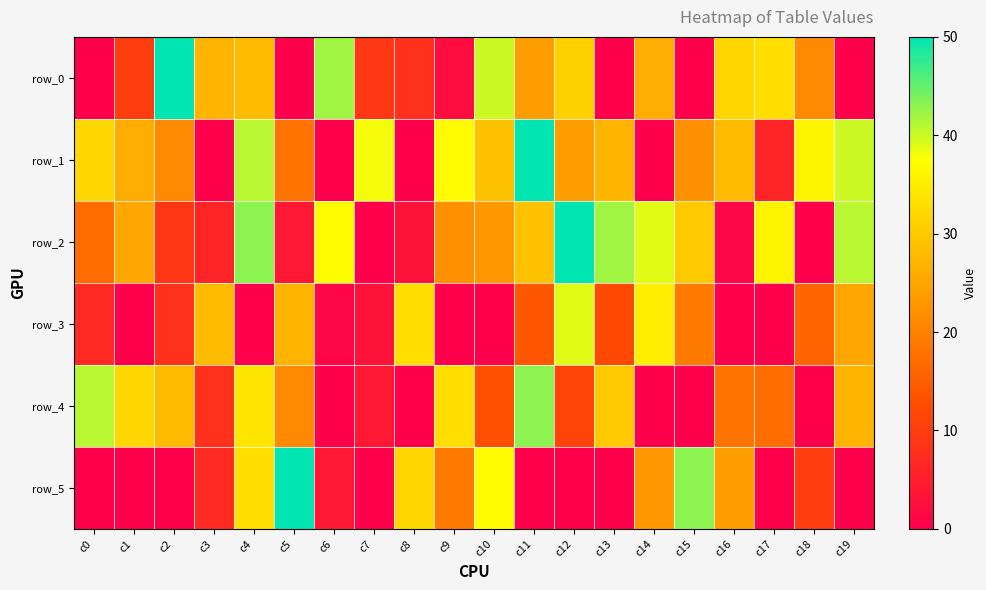

Which series has the largest total across all categories?

row_1